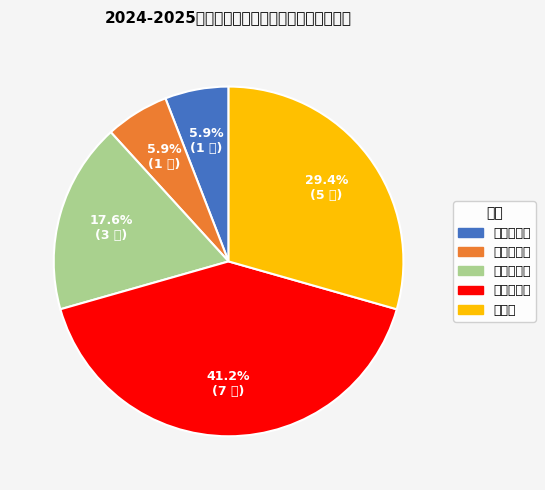

What percentage is NOT represented by 建筑工程系?

94.1%